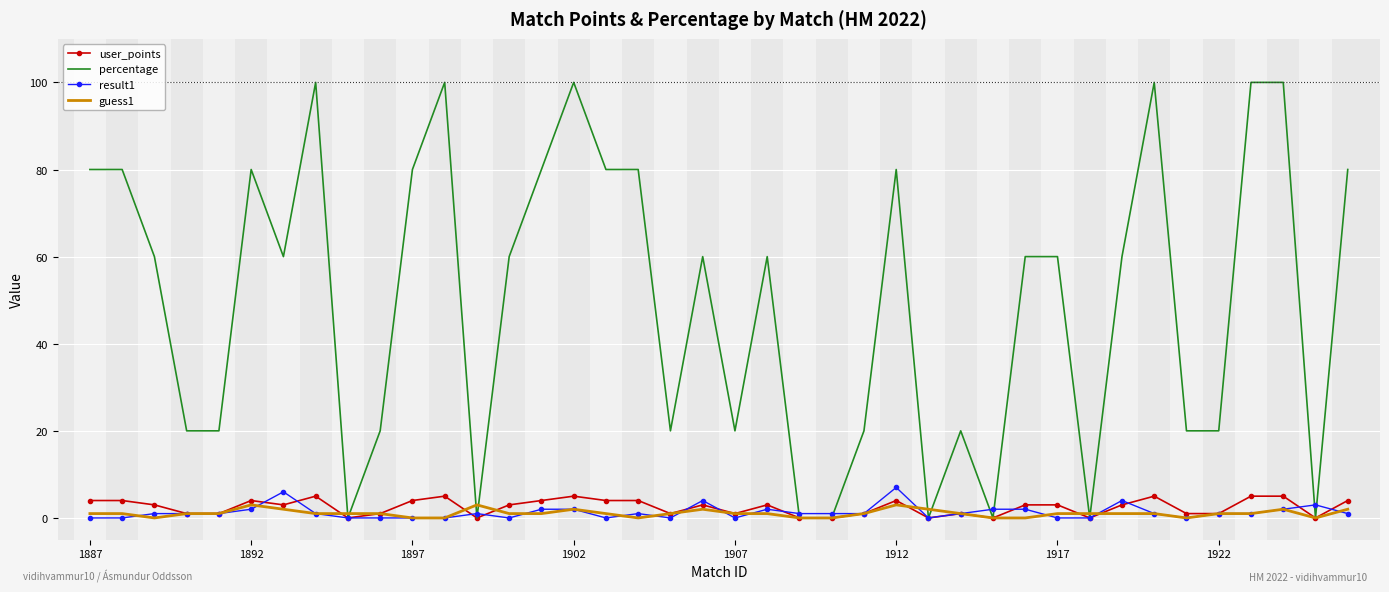

What is the greatest value displayed?

100